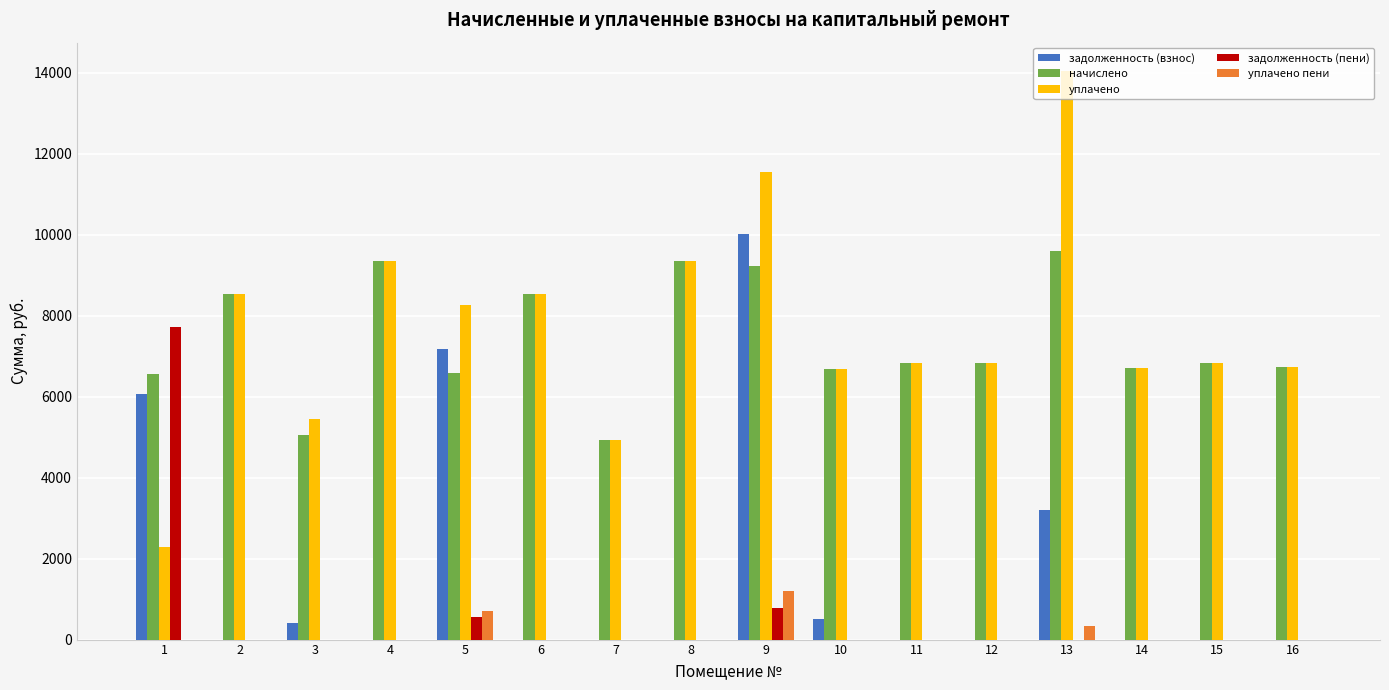

The value of задолженность (пени) at 2 is 0.0. True or false?

True